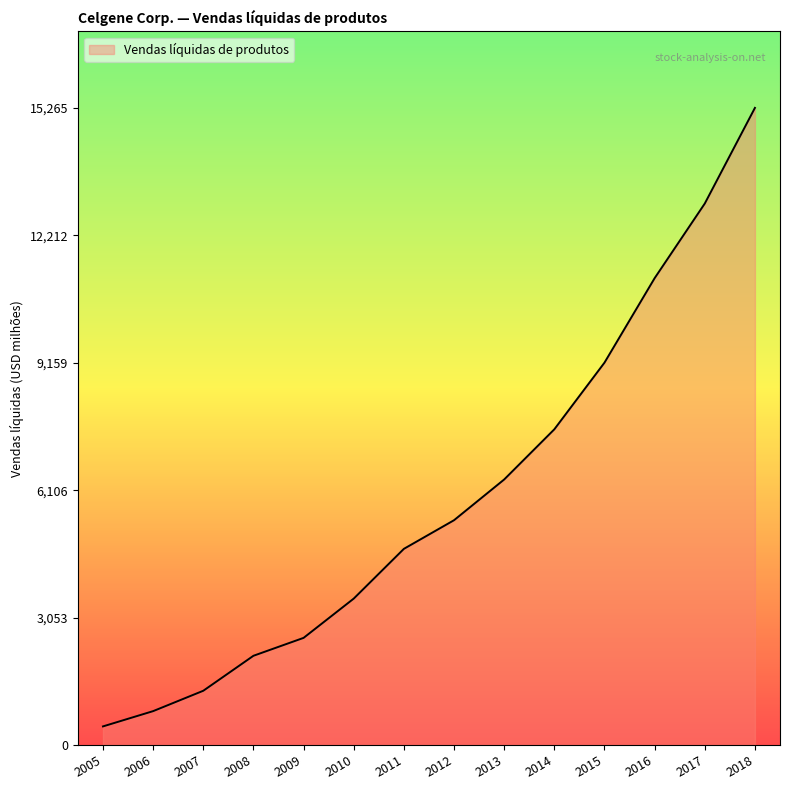

What is the change in value from 2006 to 2018?

+14453